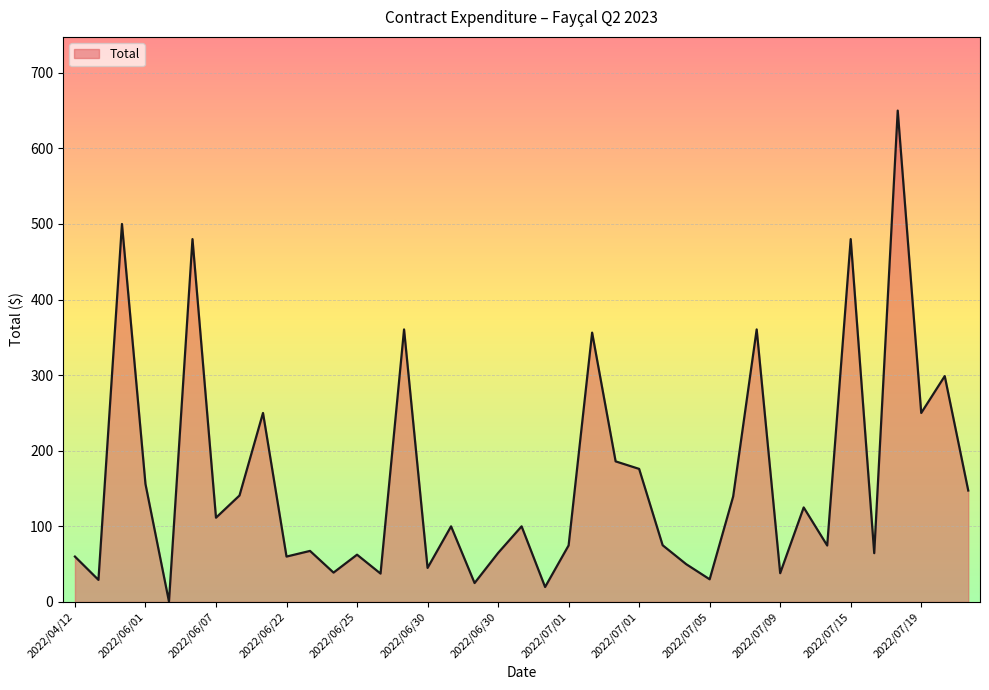

What is the greatest value displayed?

650.0